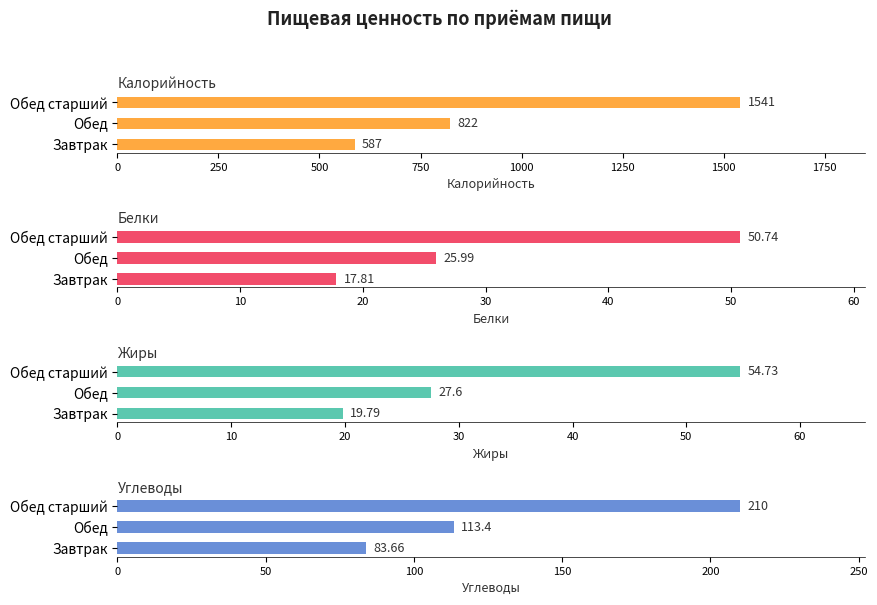

True or false: Калорийность has a value of 587.0 at Завтрак.

True